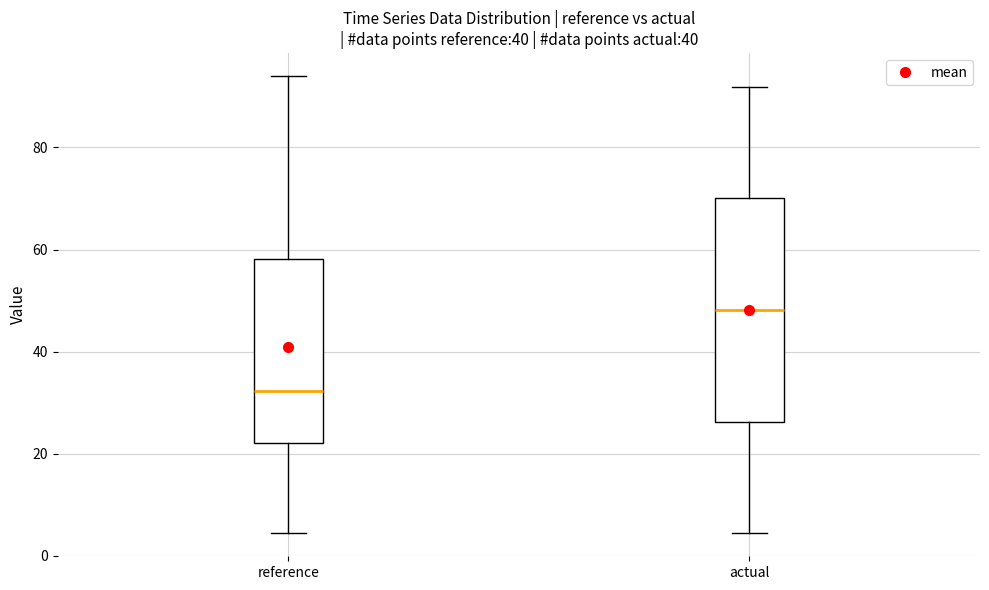

Reading left to right, read every box against the y-axis: the position of its median line, the range the box covers, and the ends of its whiskers. The values are not printed on the chart, so give them approximately, as read against the axis.

reference: median 32, box 22 to 58, whiskers 4 to 94
actual: median 48, box 26 to 70, whiskers 4 to 92